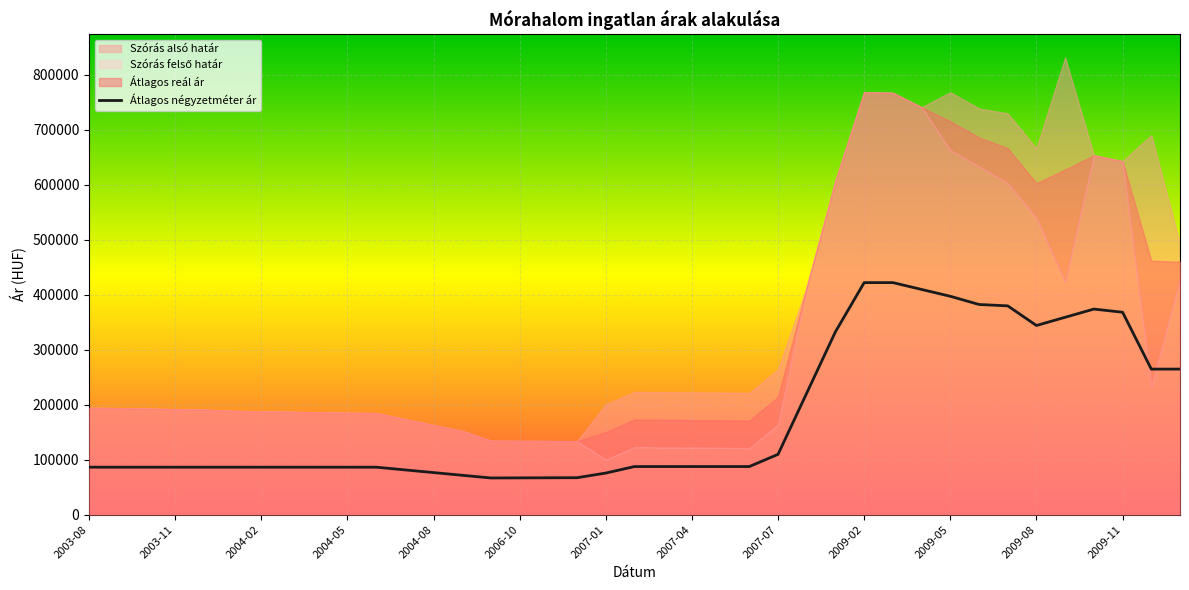

What is the maximum value for Átlagos négyzetméter ár?

422077